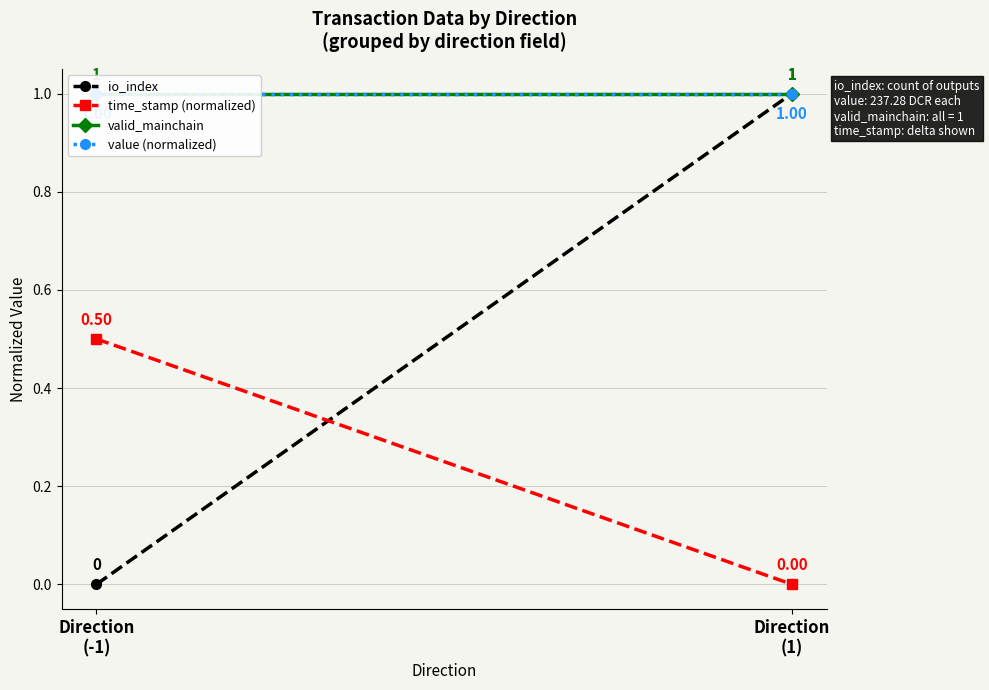

Which label corresponds to the largest value in the chart?

Direction
(1)